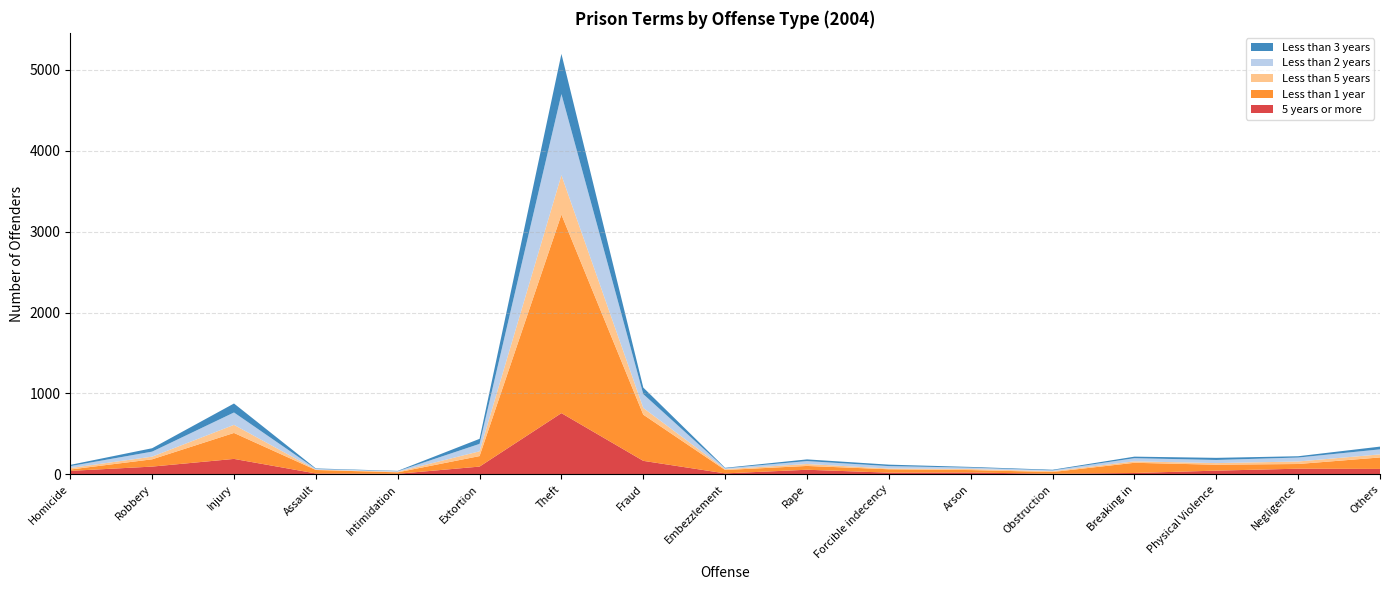

Reading left to right, extract all data points from this chart.

5 years or more: 43	96	191	11	7	96	757	167	12	57	21	23	7	17	46	70	67
Less than 1 year: 17	90	321	43	18	130	2455	571	42	47	42	30	22	126	73	58	142
Less than 5 years: 18	33	100	4	7	59	487	83	10	24	9	13	10	18	20	31	38
Less than 2 years: 24	62	153	9	7	92	1003	171	11	36	30	17	11	39	39	49	62
Less than 3 years: 15	42	111	6	4	62	497	81	6	21	18	9	7	19	26	16	34